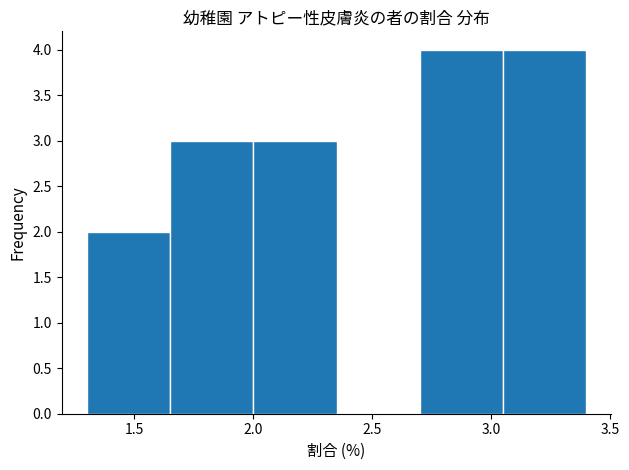

Reading left to right, list every bar in this chart as the range it spans on the x-axis followed by its height. The values are not printed on the chart, so give them approximately, as read against the axis.

1.30 to 1.65: 2
1.65 to 2.00: 3
2.00 to 2.35: 3
2.35 to 2.70: 0
2.70 to 3.05: 4
3.05 to 3.40: 4